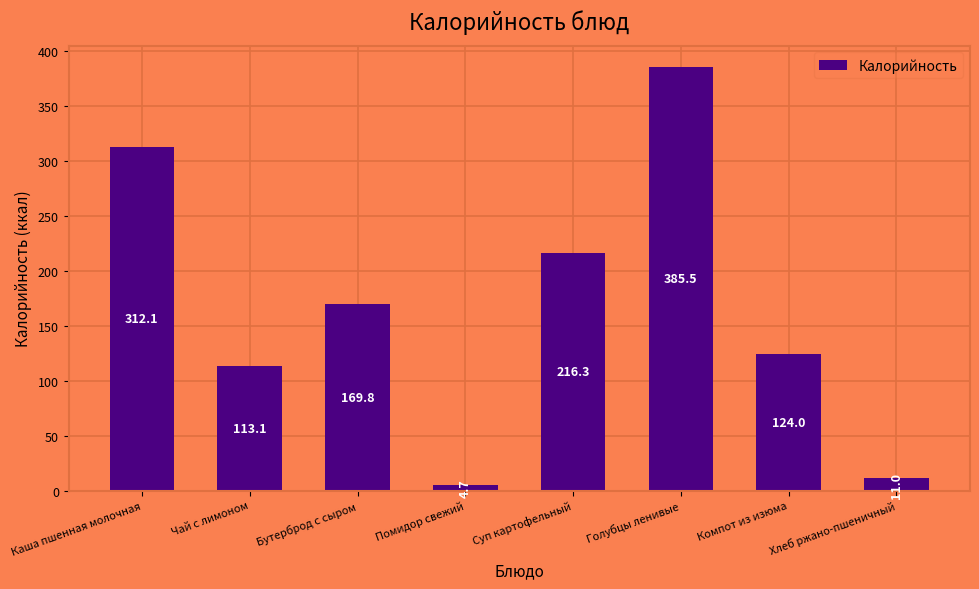

Rank the categories by value from highest to lowest.

Голубцы ленивые, Каша пшенная молочная, Суп картофельный, Бутерброд с сыром, Компот из изюма, Чай с лимоном, Хлеб ржано-пшеничный, Помидор свежий